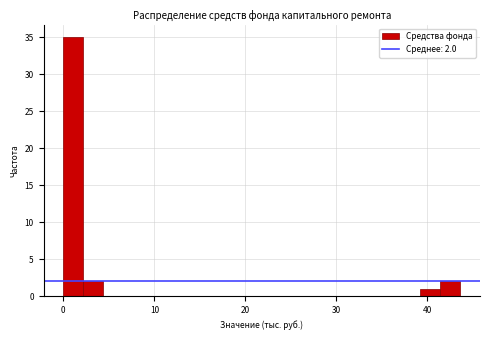

Read against the x-axis, roughly where is the centre of the tallest bar?

1